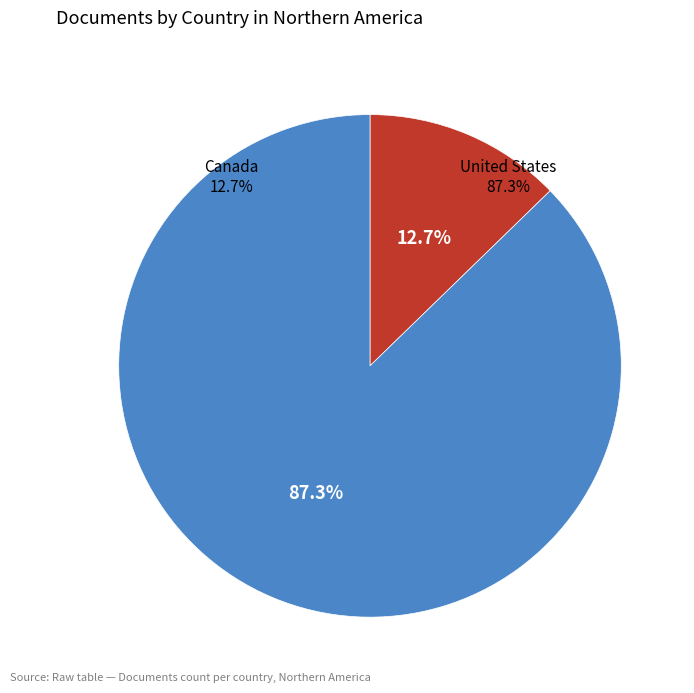

To the nearest percent, what percentage of the pie is United States?

87%